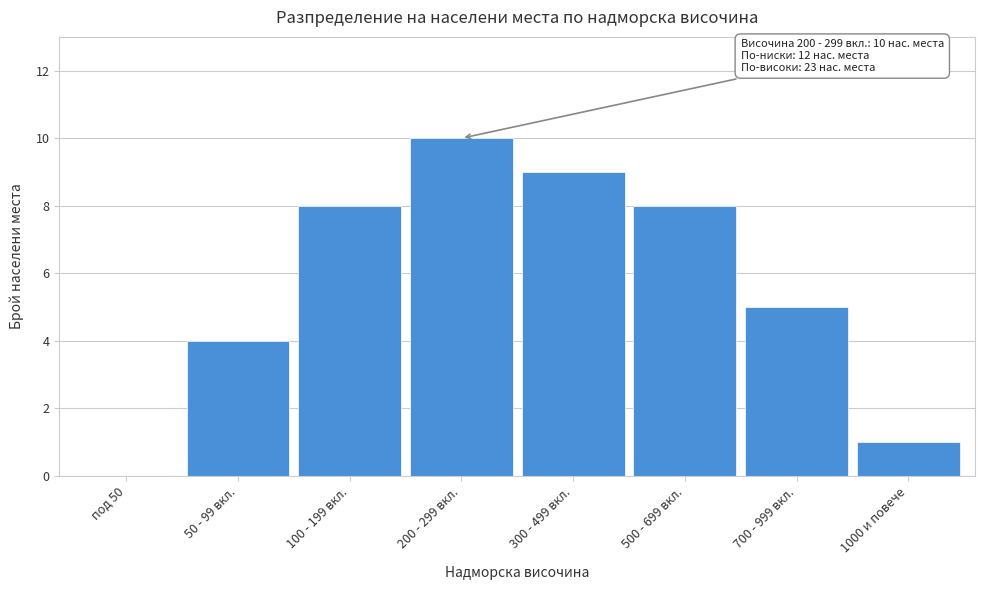

Reading left to right, transcribe all the data shown in this chart.

под 50=0	50 - 99 вкл.=4	100 - 199 вкл.=8	200 - 299 вкл.=10	300 - 499 вкл.=9	500 - 699 вкл.=8	700 - 999 вкл.=5	1000 и повече=1